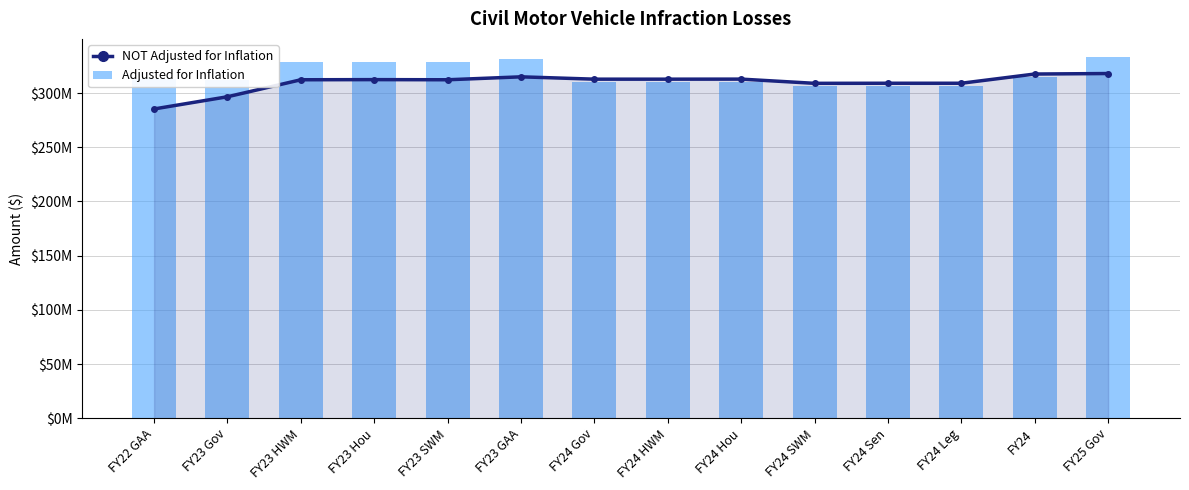

Which series has the largest total across all categories?

Adjusted for Inflation